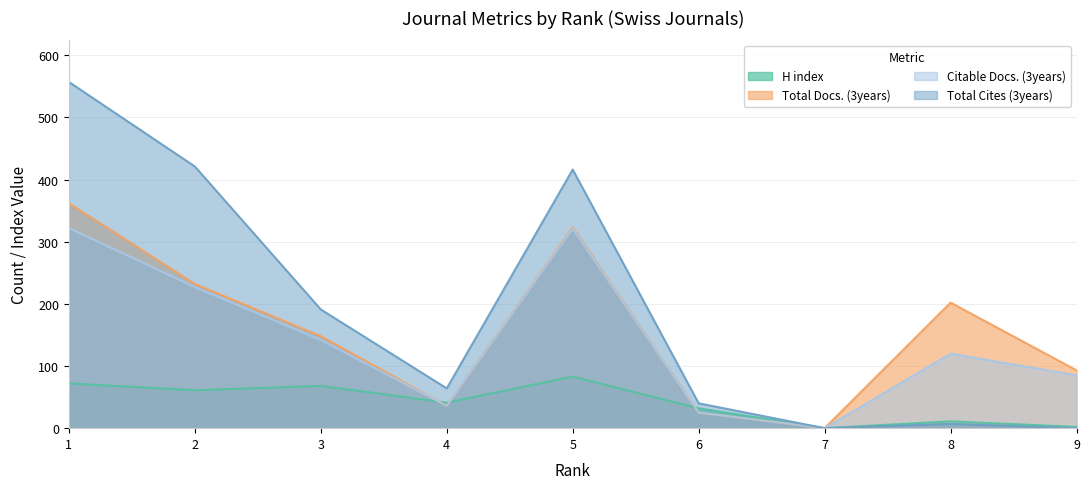

Reading right to left, what are all the values shown in this chart?

H index: 9=2	8=11	7=0	6=32	5=83	4=41	3=68	2=61	1=72
Total Docs. (3years): 9=93	8=202	7=0	6=25	5=323	4=36	3=148	2=232	1=362
Citable Docs. (3years): 9=85	8=120	7=0	6=25	5=321	4=36	3=142	2=227	1=322
Total Cites (3years): 9=0	8=7	7=0	6=40	5=416	4=64	3=191	2=421	1=557